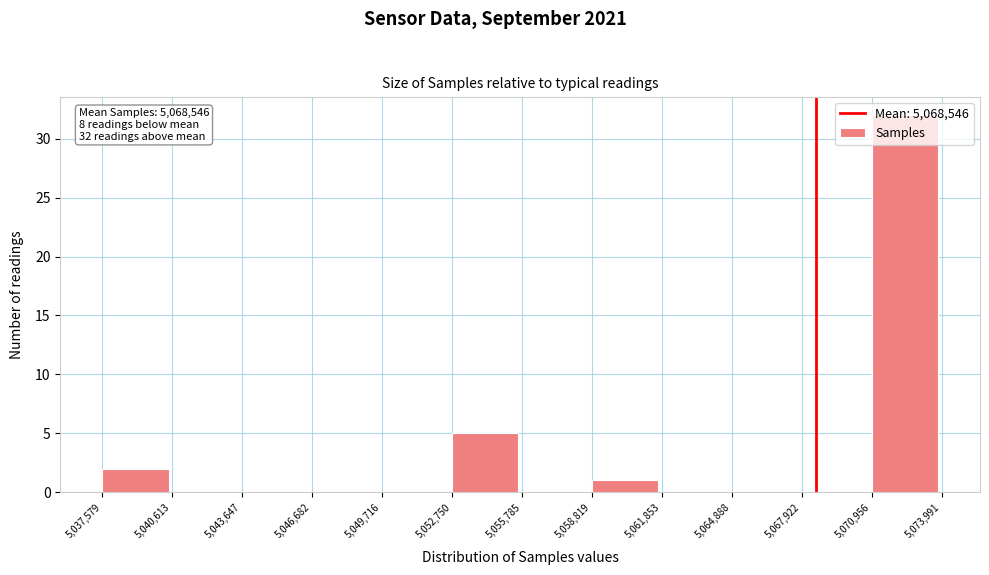

Which range on the x-axis has the tallest bar?

5,070,956 to 5,073,991